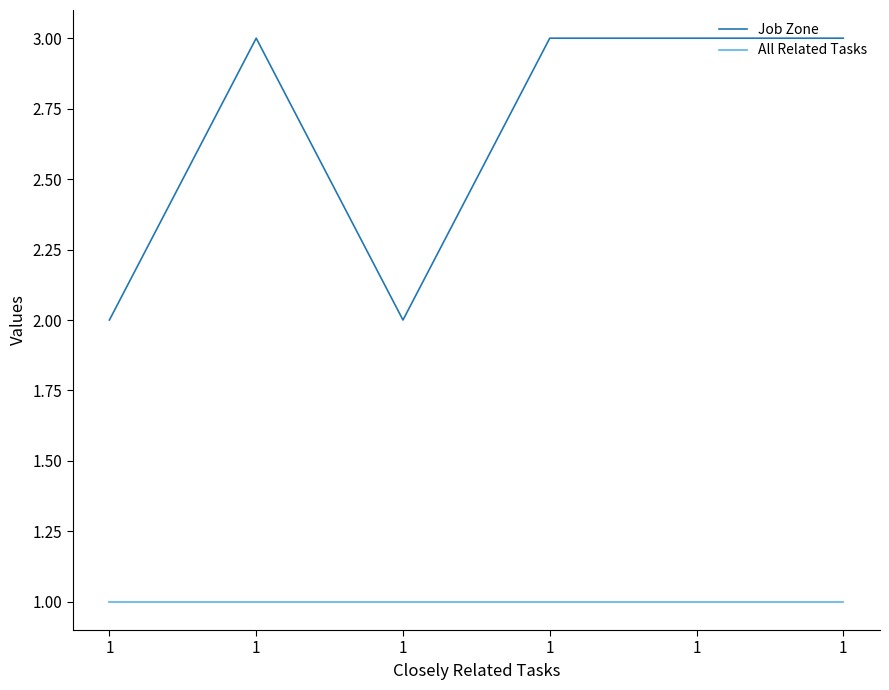

What is the spread (max minus min) of values at 1?

1